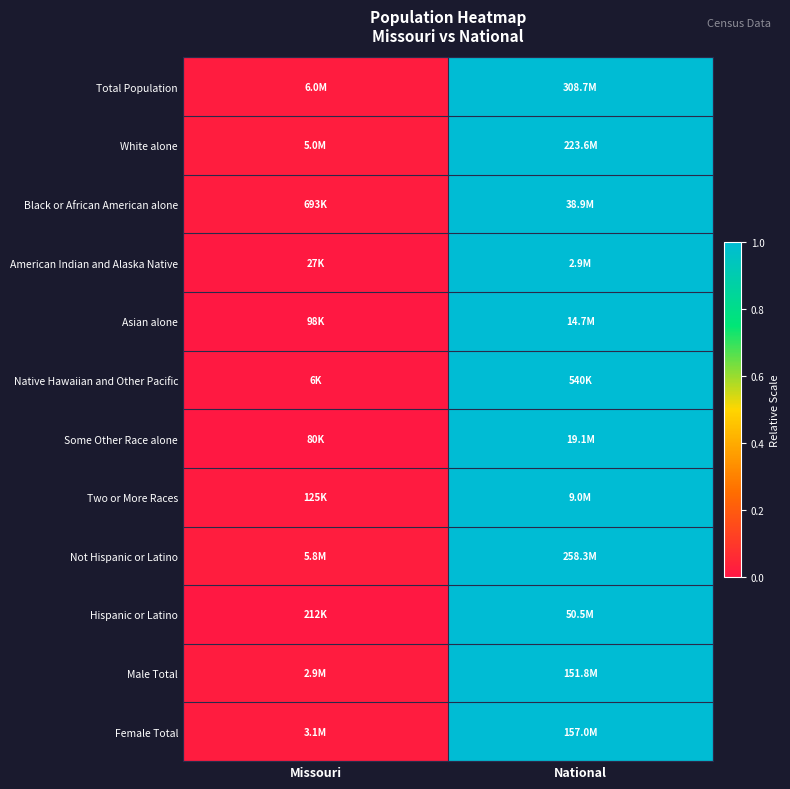

Which label corresponds to the smallest value in the chart?

Missouri